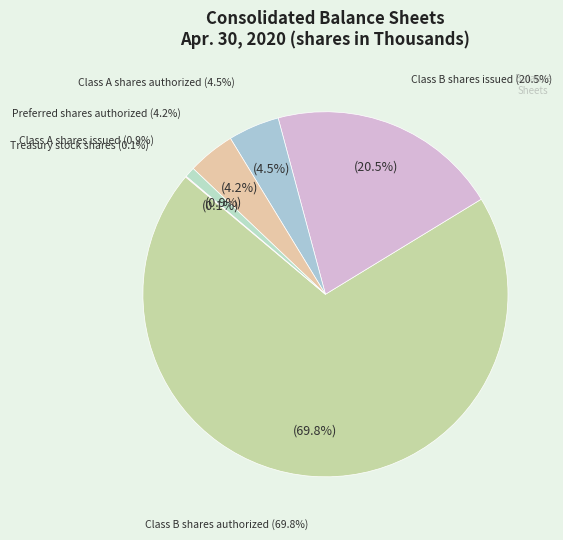

How many segments does this pie chart have?

6